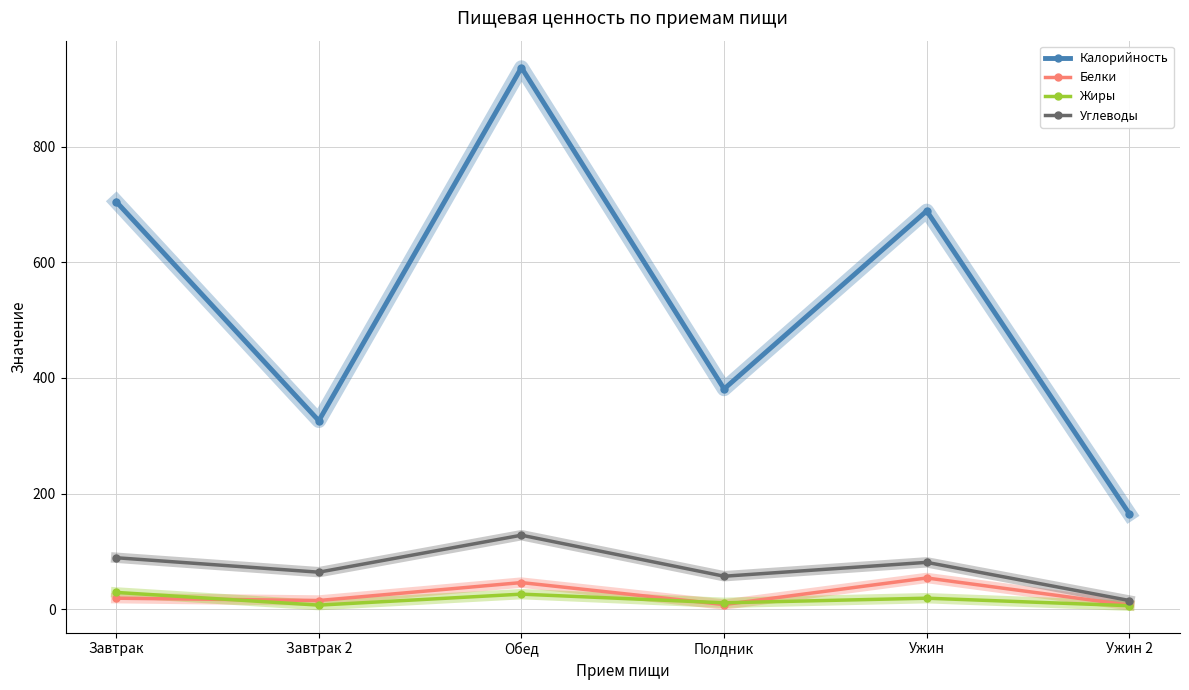

Is the value of Жиры at Полдник greater than the value of Углеводы at Обед?

No